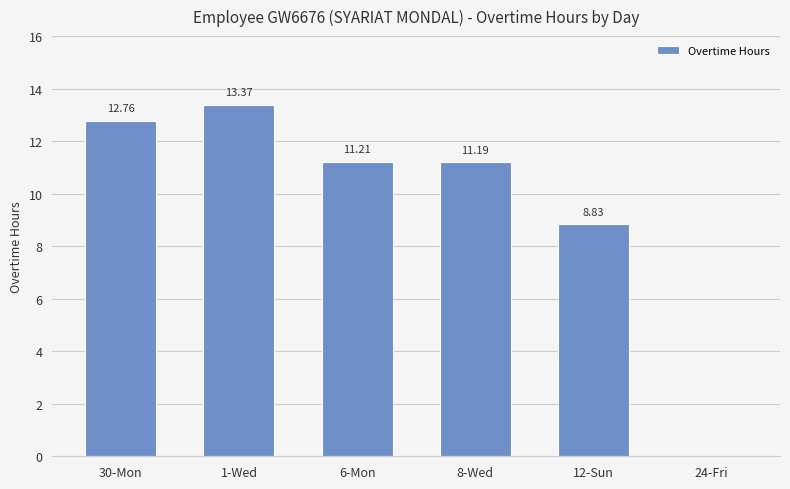

What is the sum of the values at 30-Mon and 1-Wed?

26.1